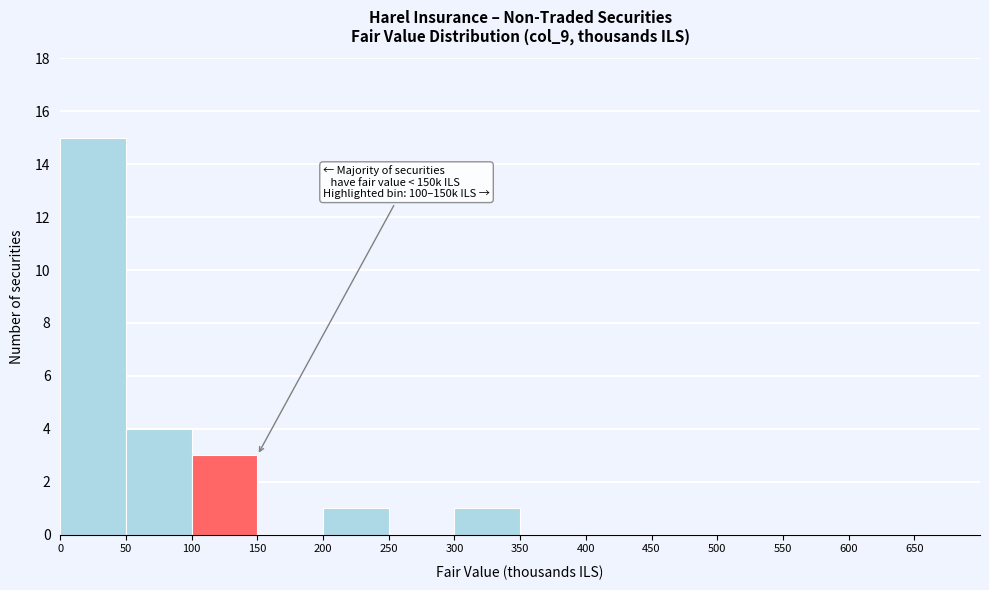

Over which range of the x-axis is the bar tallest?

0 to 50